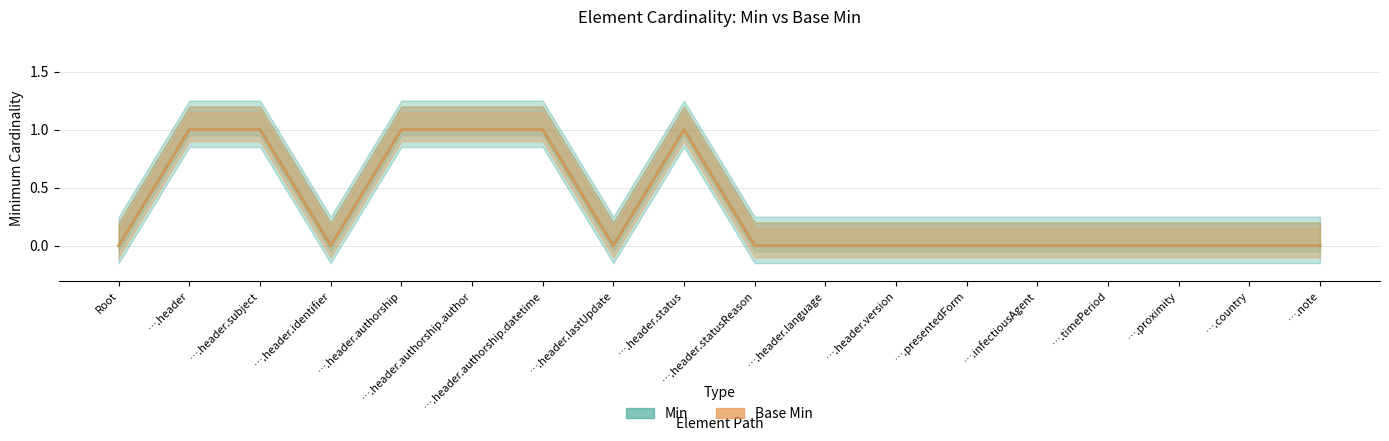

What is the difference between the Min values at ….header.status and ….header.lastUpdate?

1